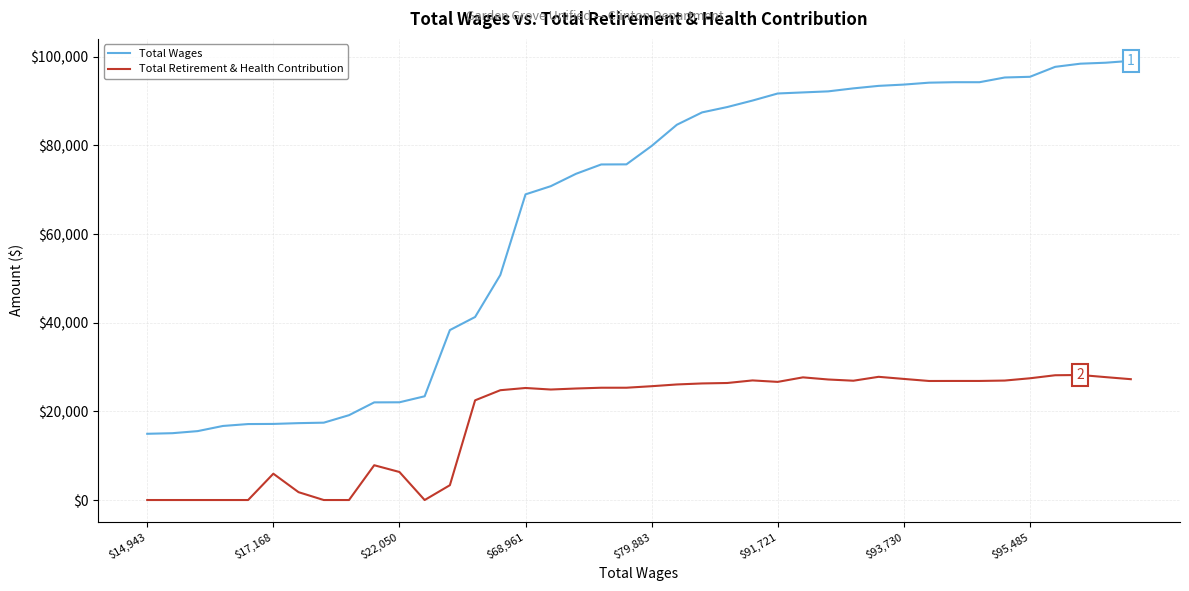

Rank the series by their maximum value, from highest to lowest.

Total Wages, Total Retirement & Health Contribution